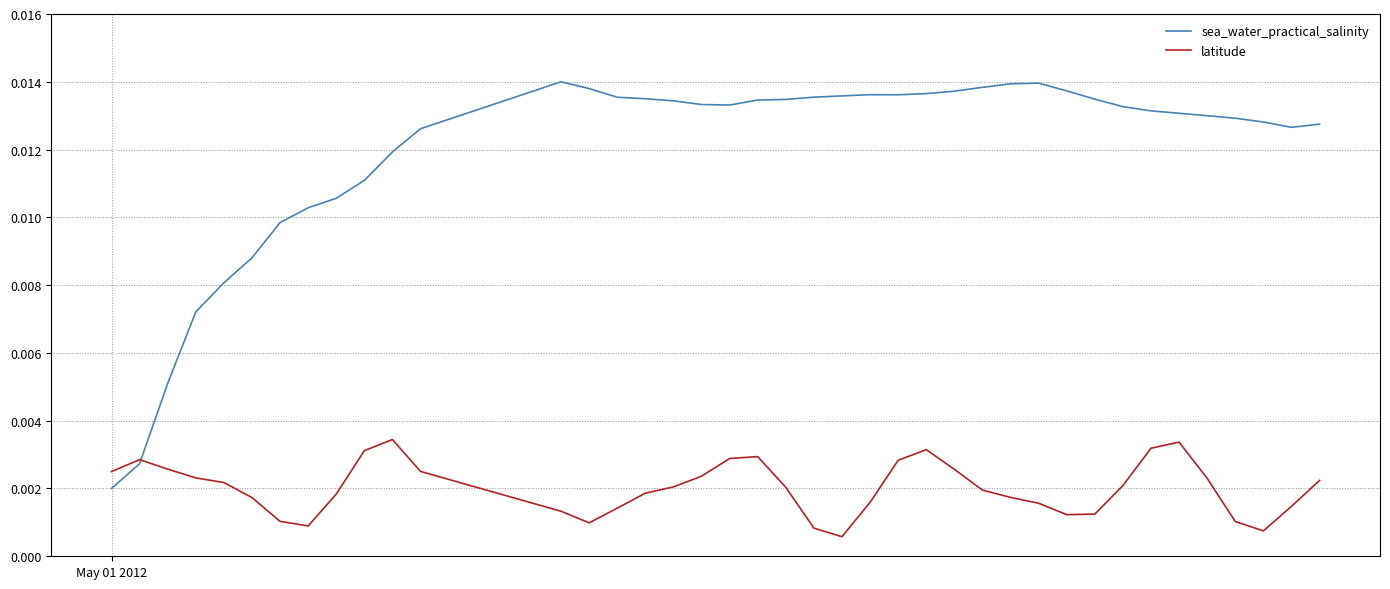

At how many categories does at least one series exceed 0?

40